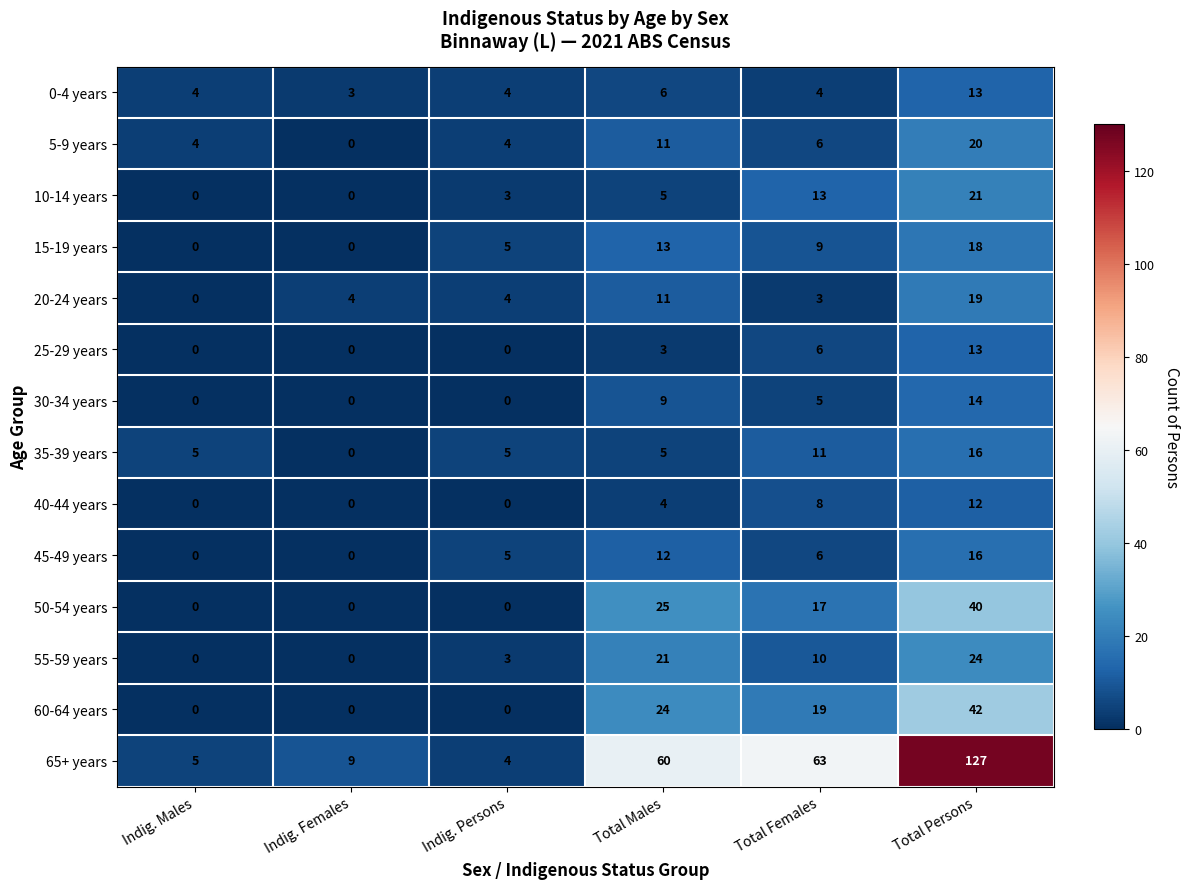

What is the total value across all series at Indig. Persons?

37